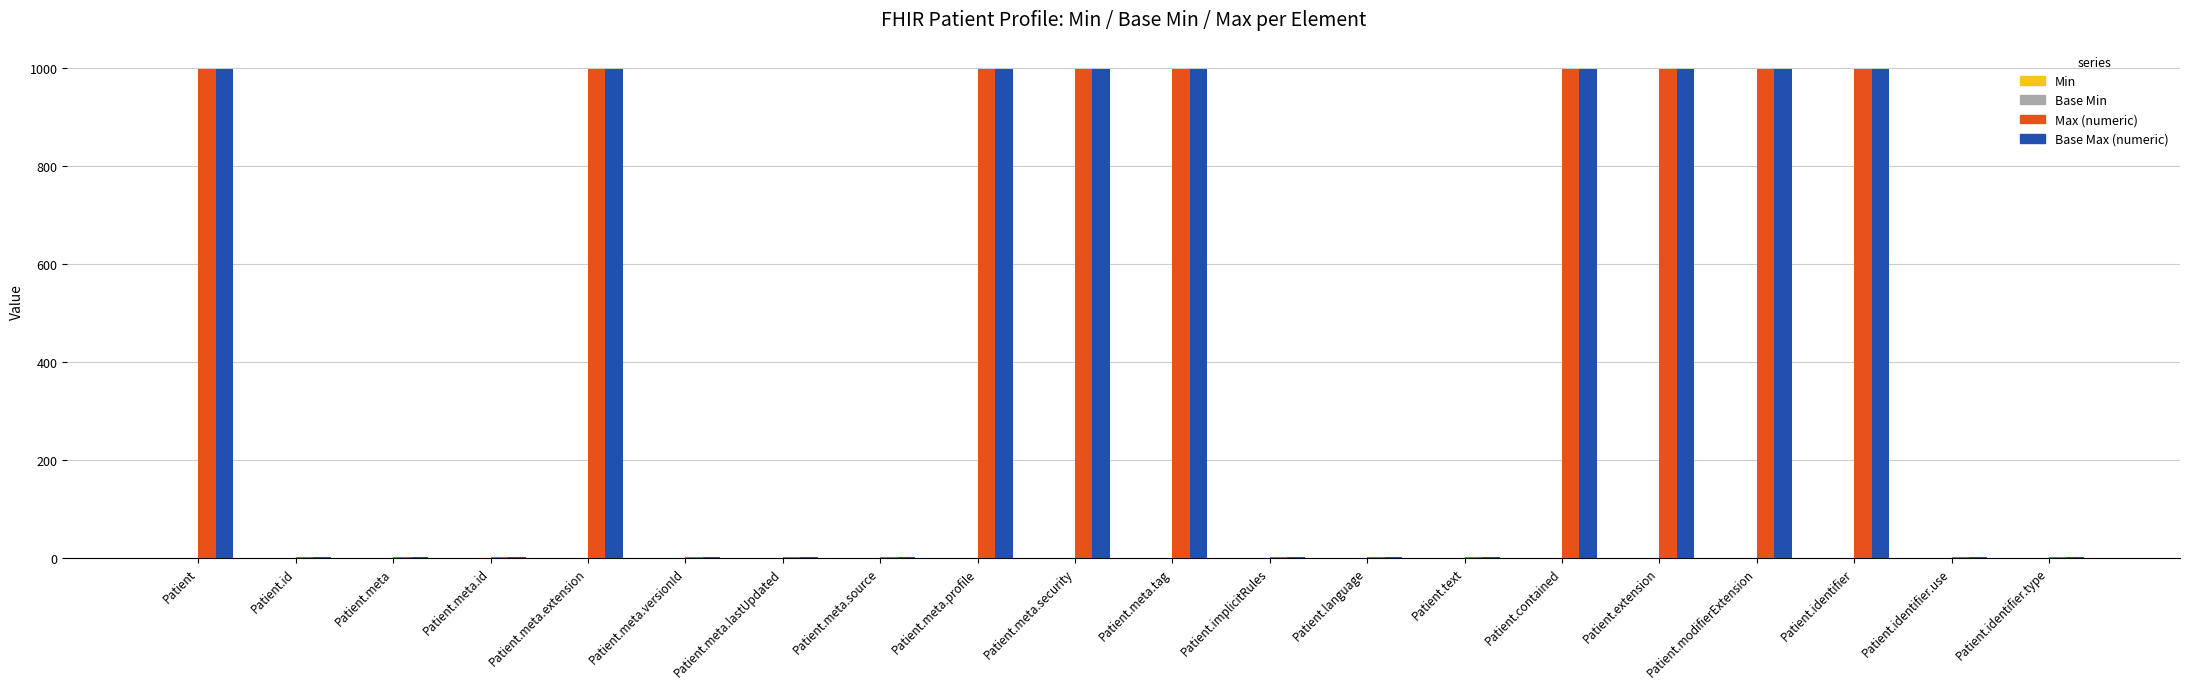

What is the maximum value shown in the chart?

999